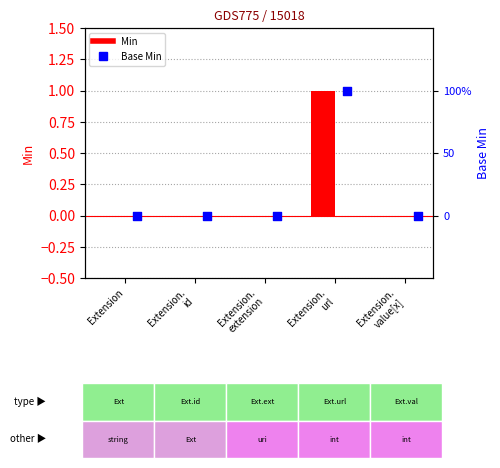

Which series contains the lowest Y value?

Min